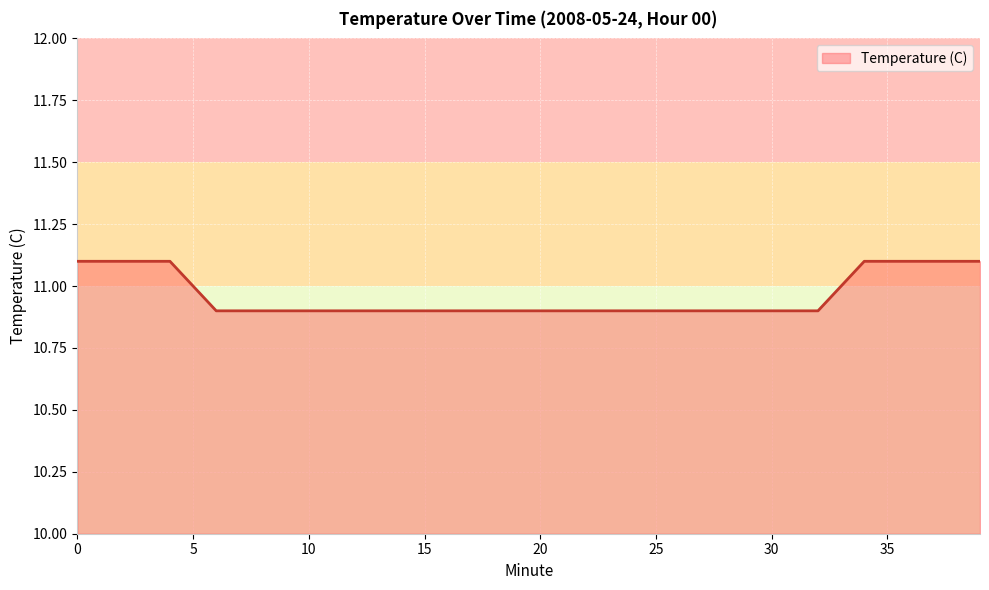

What is the minimum value shown in the chart?

10.9